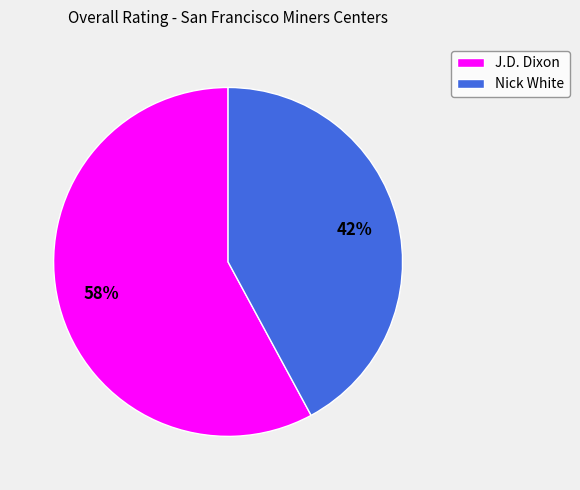

Approximately how many times larger is the value at J.D. Dixon compared to Nick White?

1.4